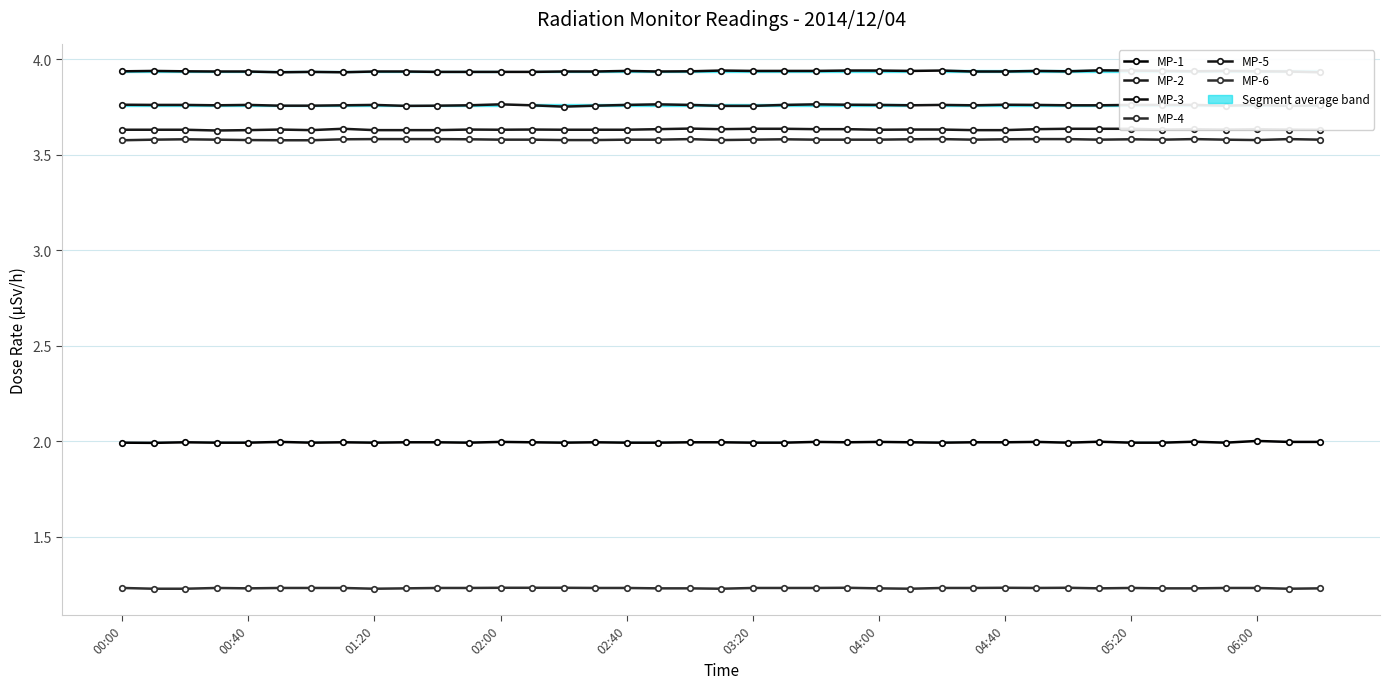

What is the lowest value of the MP-6 series?

1.2